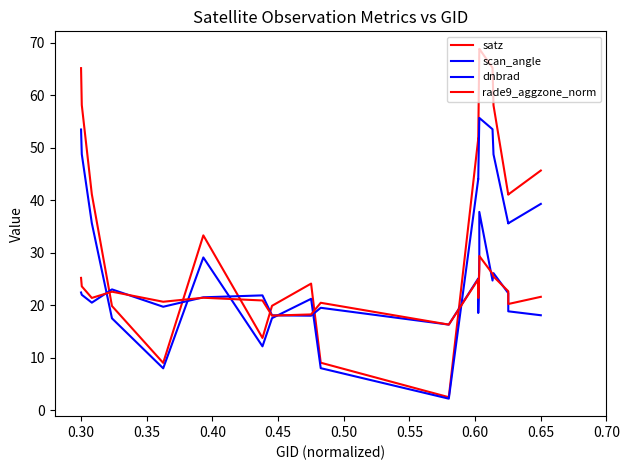

What is the difference between the second highest and second lowest values in the dnbrad series?

10.6